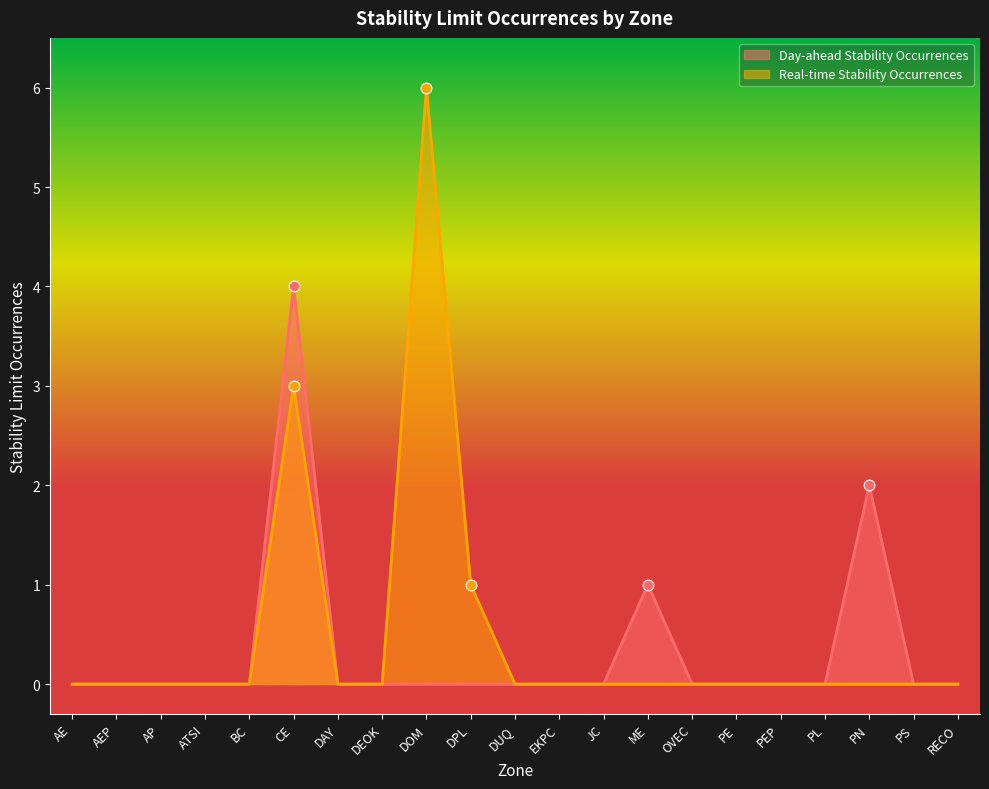

Which series reaches the maximum Y coordinate?

Real-time Stability Occurrences